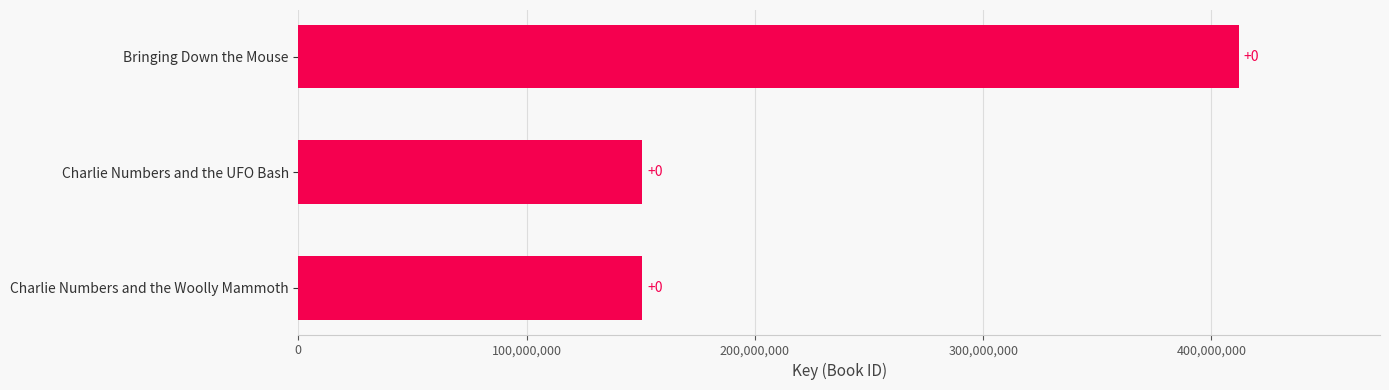

Does the chart contain any negative values?

No